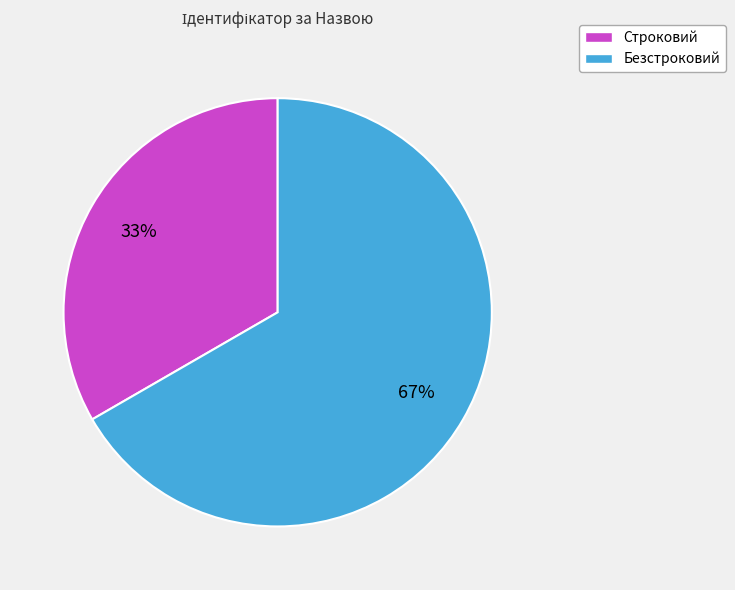

Between Строковий and Безстроковий, which is larger?

Безстроковий